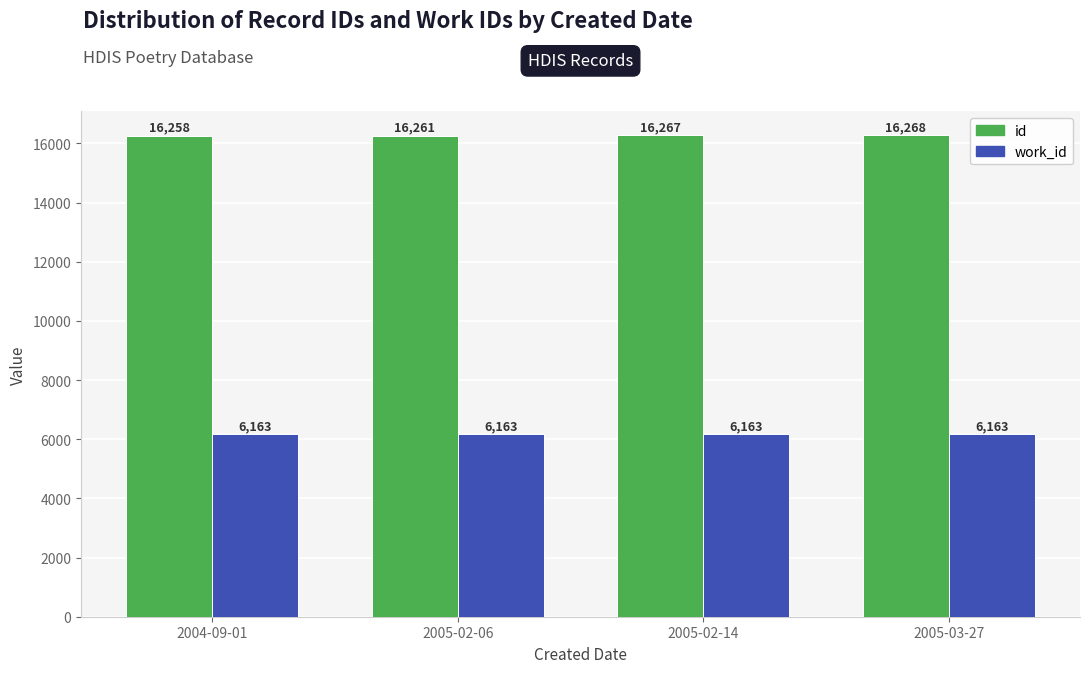

Read the id value at 2005-02-06, to the nearest 5.

16260